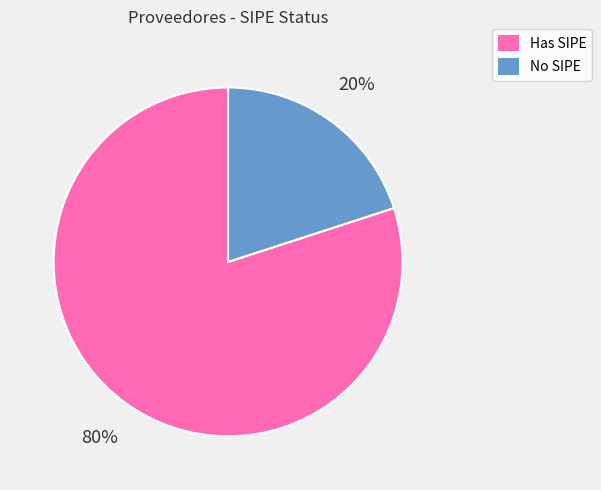

Is there a majority slice in this chart?

Yes